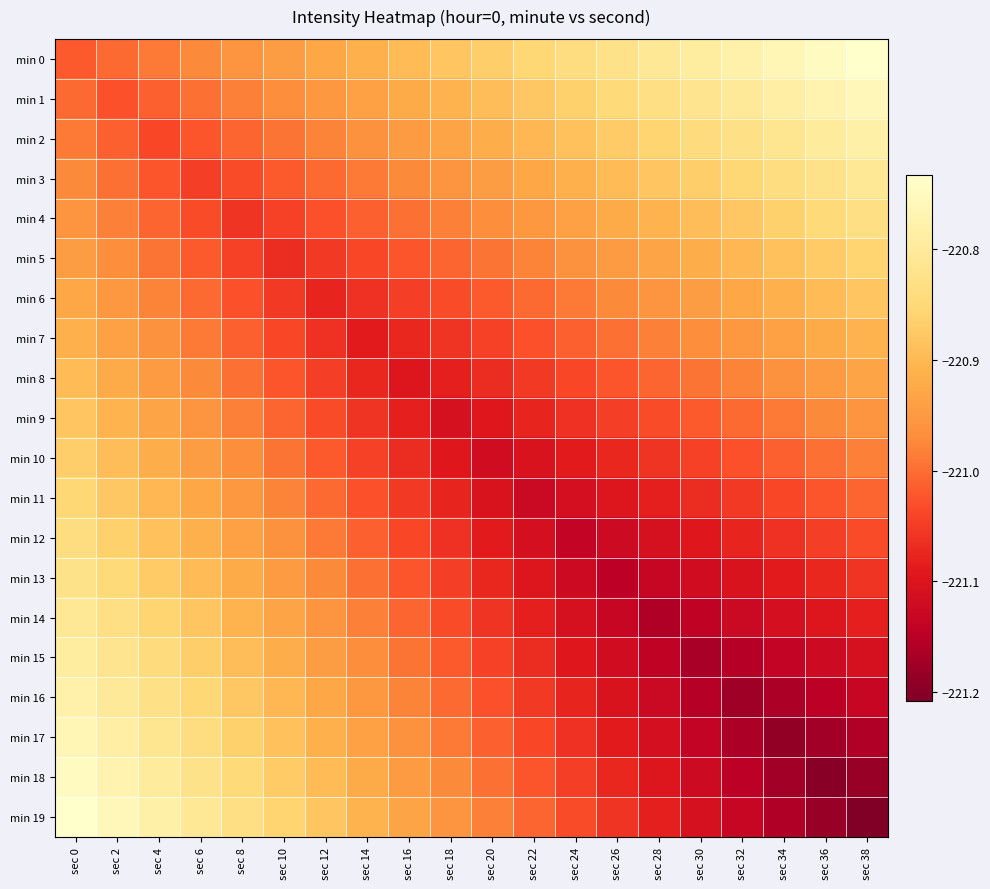

Which series has the largest total across all categories?

min 0